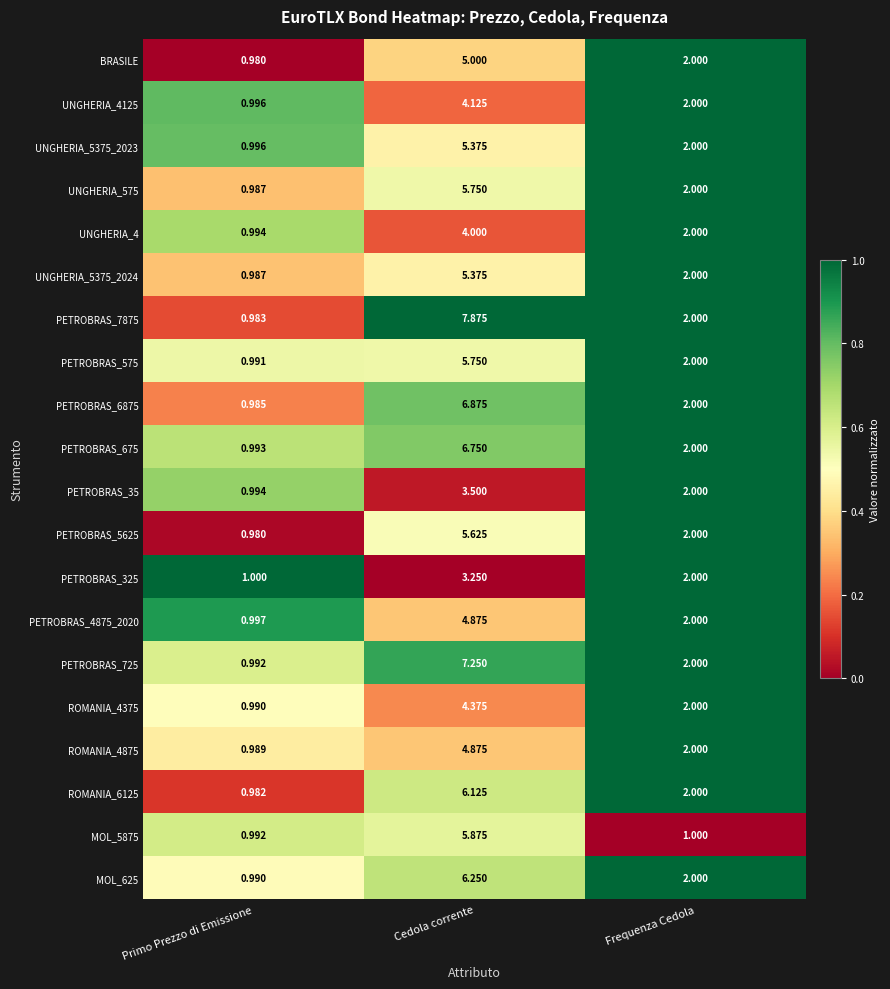

Rank the categories by ROMANIA_4375 value from highest to lowest.

Cedola corrente, Frequenza Cedola, Primo Prezzo di Emissione